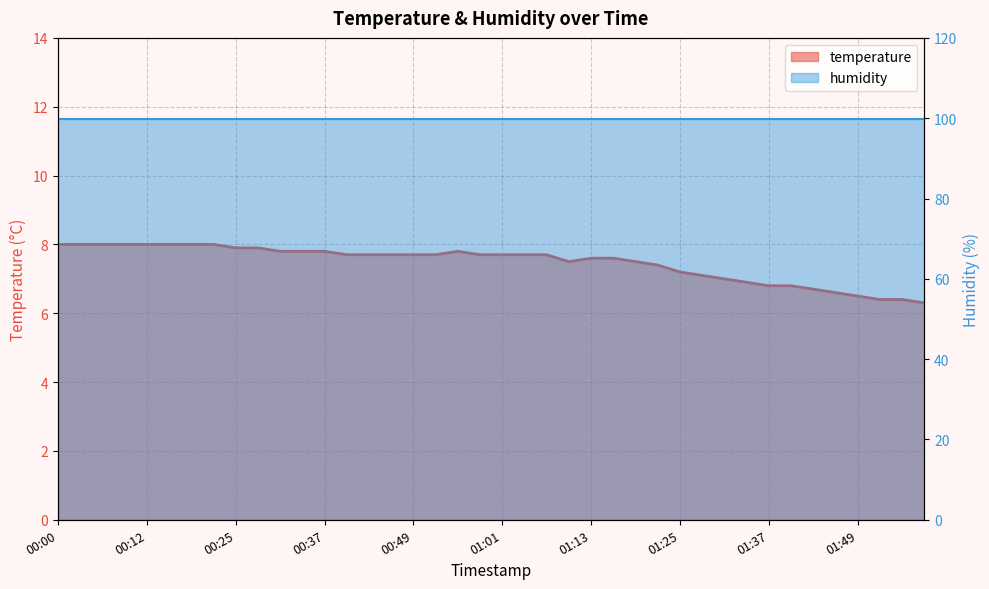

How many data points are above 7?

30